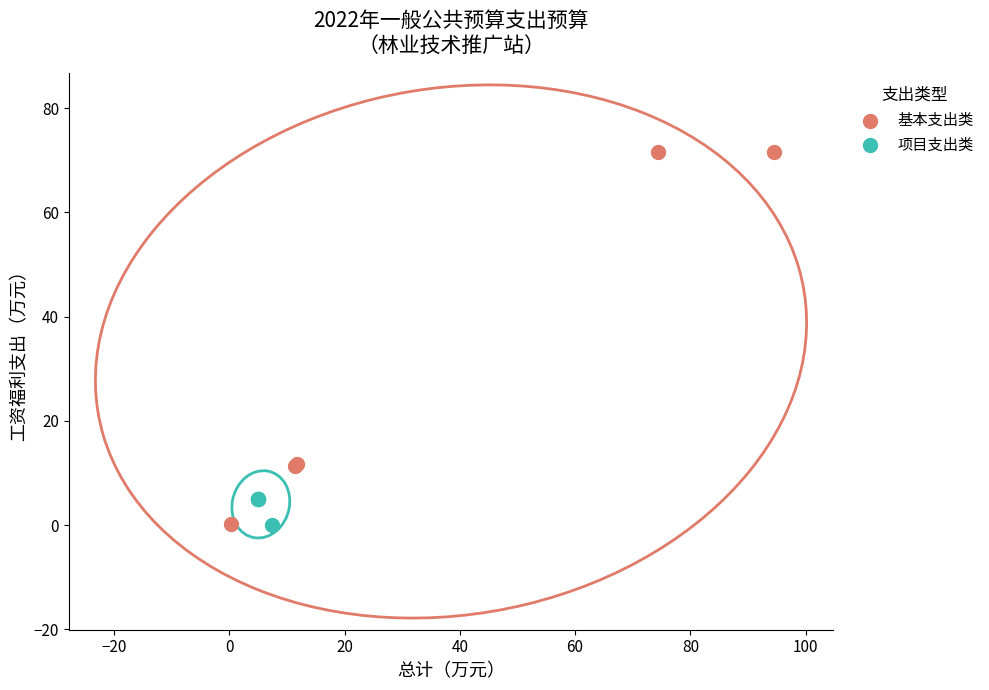

Which series has the largest Y range (max minus min)?

基本支出类